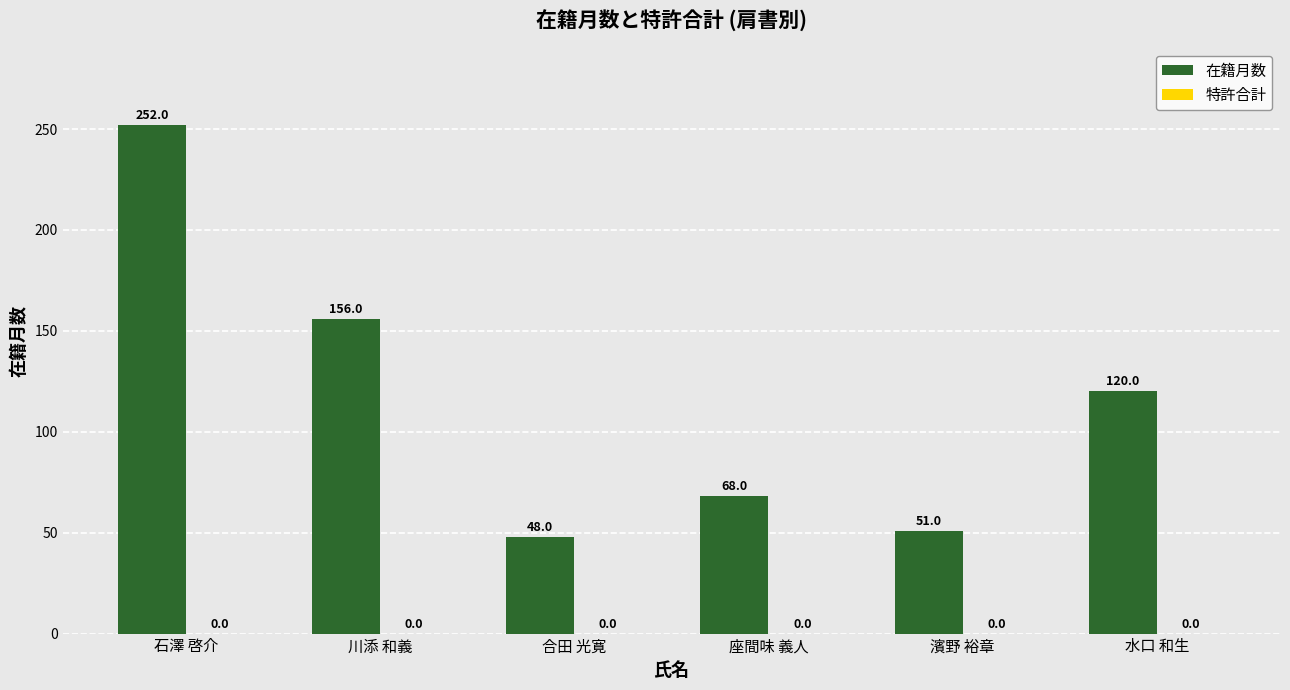

List the labels in order of value, smallest first.

合田 光寛, 濱野 裕章, 座間味 義人, 水口 和生, 川添 和義, 石澤 啓介